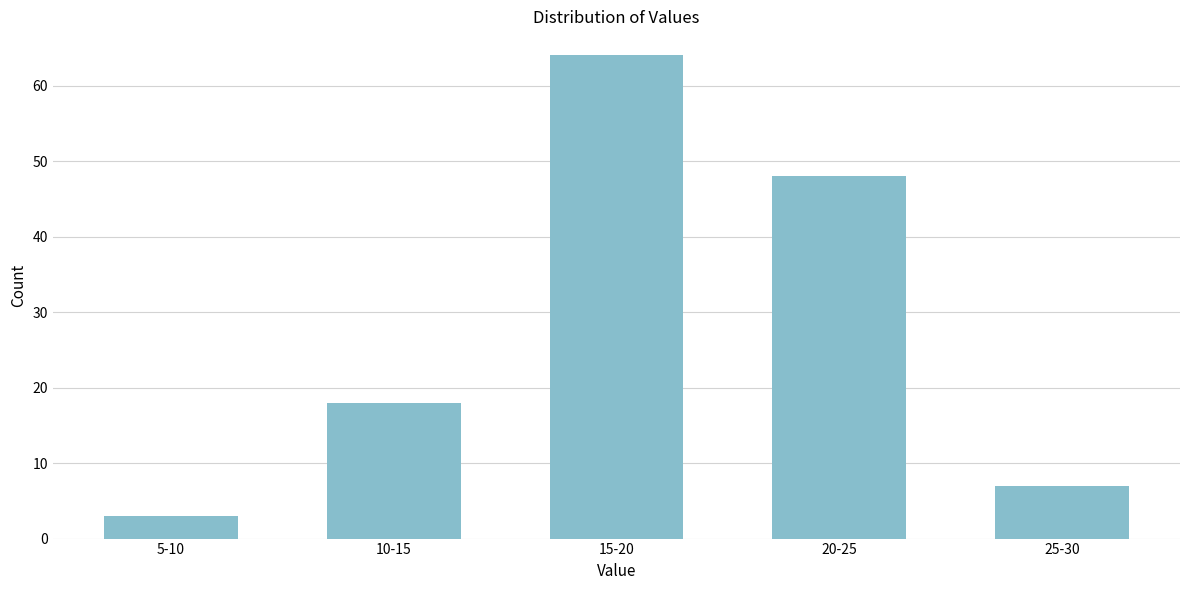

Reading left to right, list all the values displayed in this chart.

3	18	64	48	7